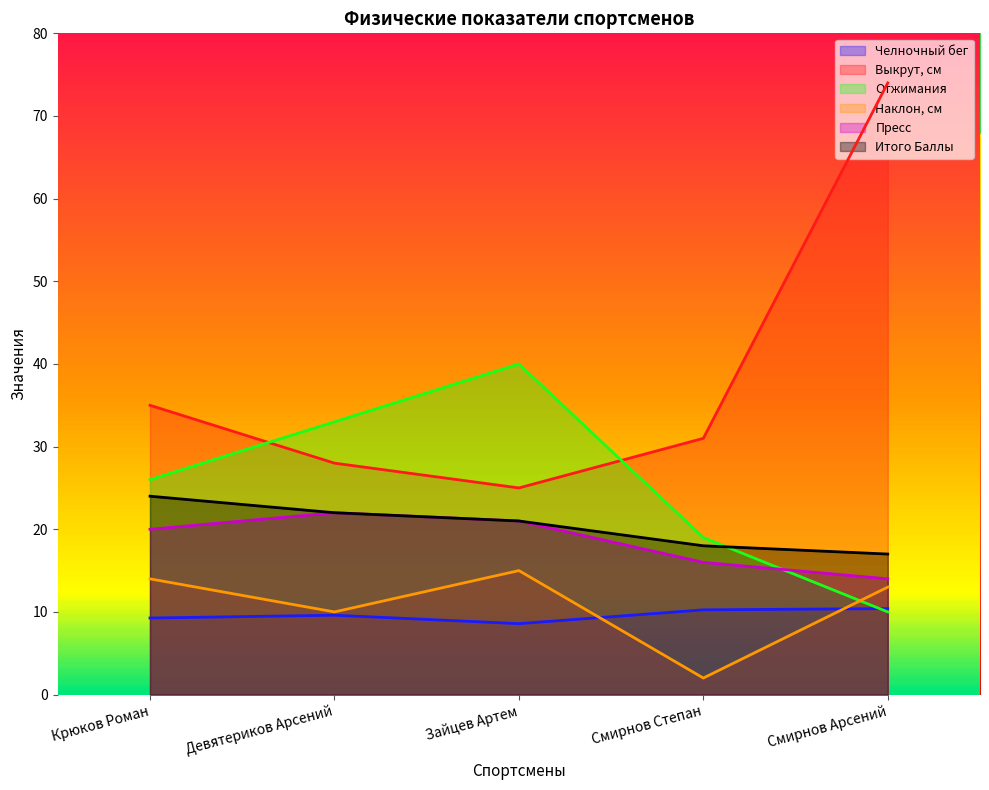

What are all the series names shown in the legend?

Челночный бег, Выкрут, см, Отжимания, Наклон, см, Пресс, Итого Баллы